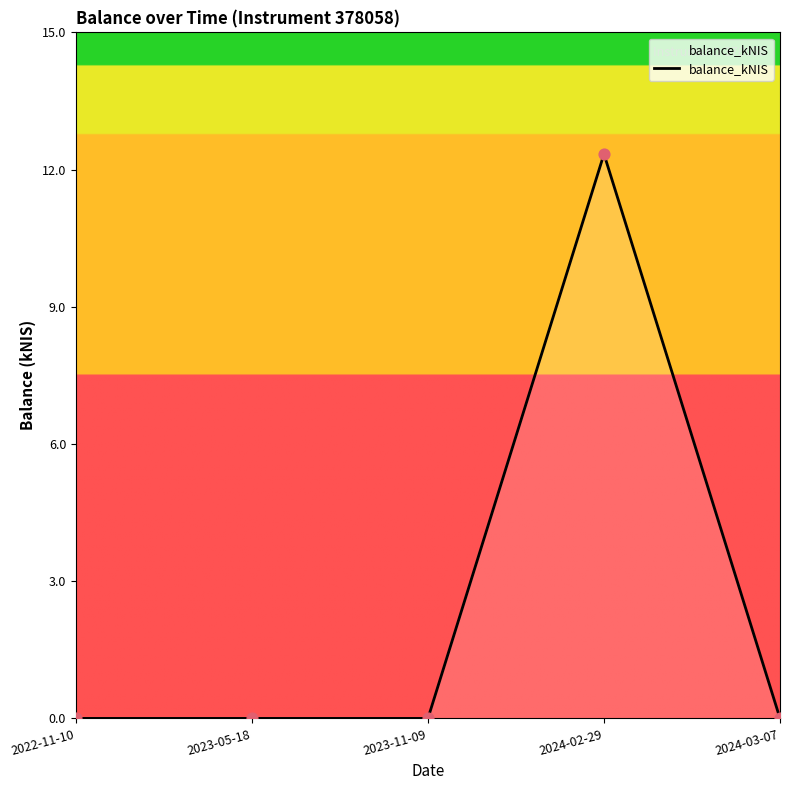

Between 2023-05-18 and 2024-02-29, which is larger?

2024-02-29